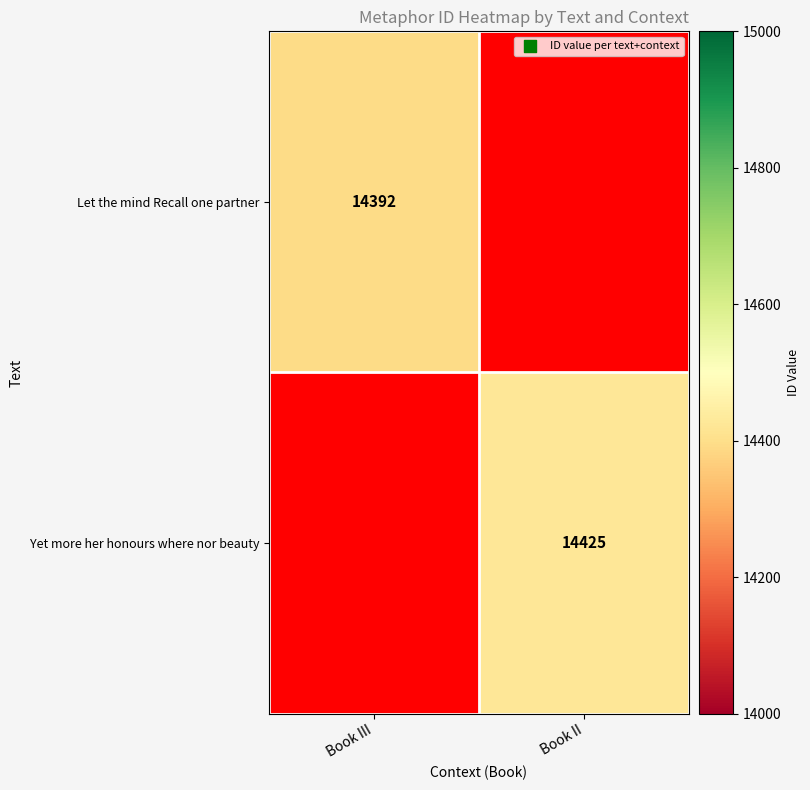

The Let the mind Recall one partner series shows 21655 at Book III. True or false?

False